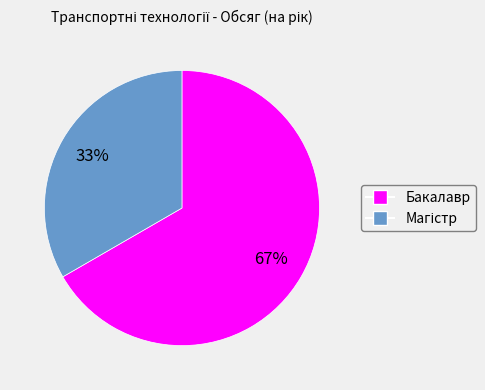

Which category has the biggest portion of the pie?

Бакалавр